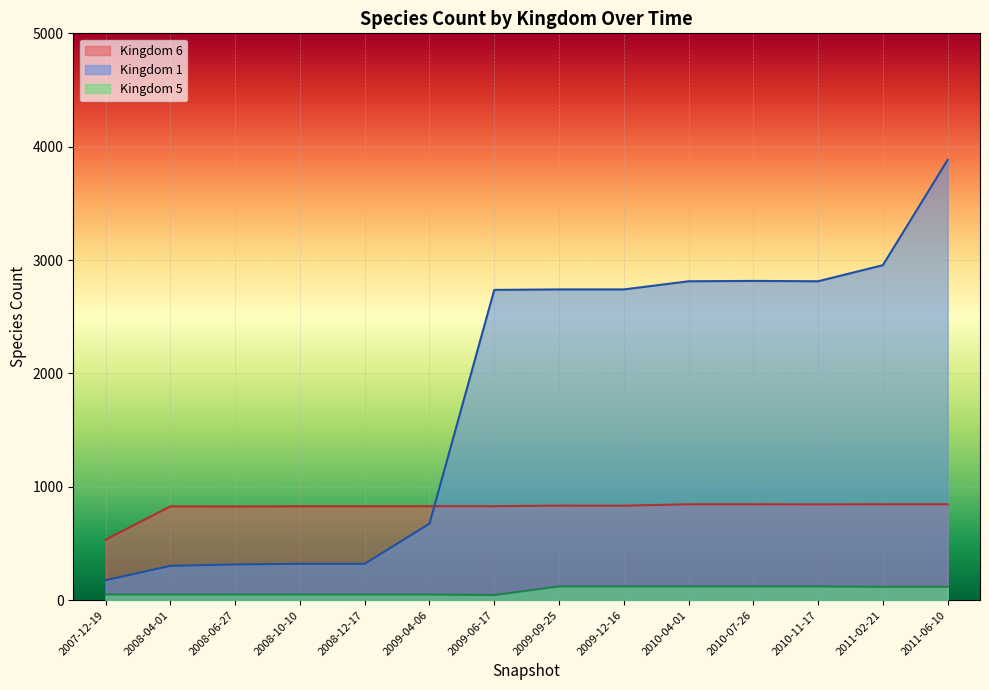

Rank the categories by 1 value from highest to lowest.

2011-06-10, 2011-02-21, 2010-07-26, 2010-04-01, 2010-11-17, 2009-09-25, 2009-12-16, 2009-06-17, 2009-04-06, 2008-10-10, 2008-12-17, 2008-06-27, 2008-04-01, 2007-12-19